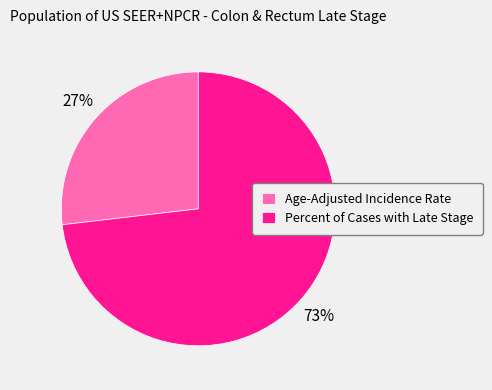

To the nearest percent, what is the difference between the Percent of Cases with Late Stage and Age-Adjusted Incidence Rate slice percentages?

46%